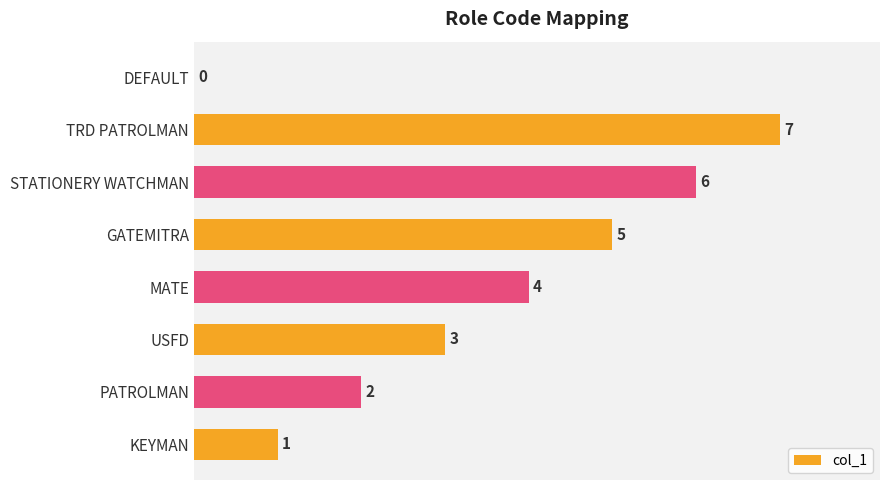

Which has a higher value, MATE or STATIONERY WATCHMAN?

STATIONERY WATCHMAN